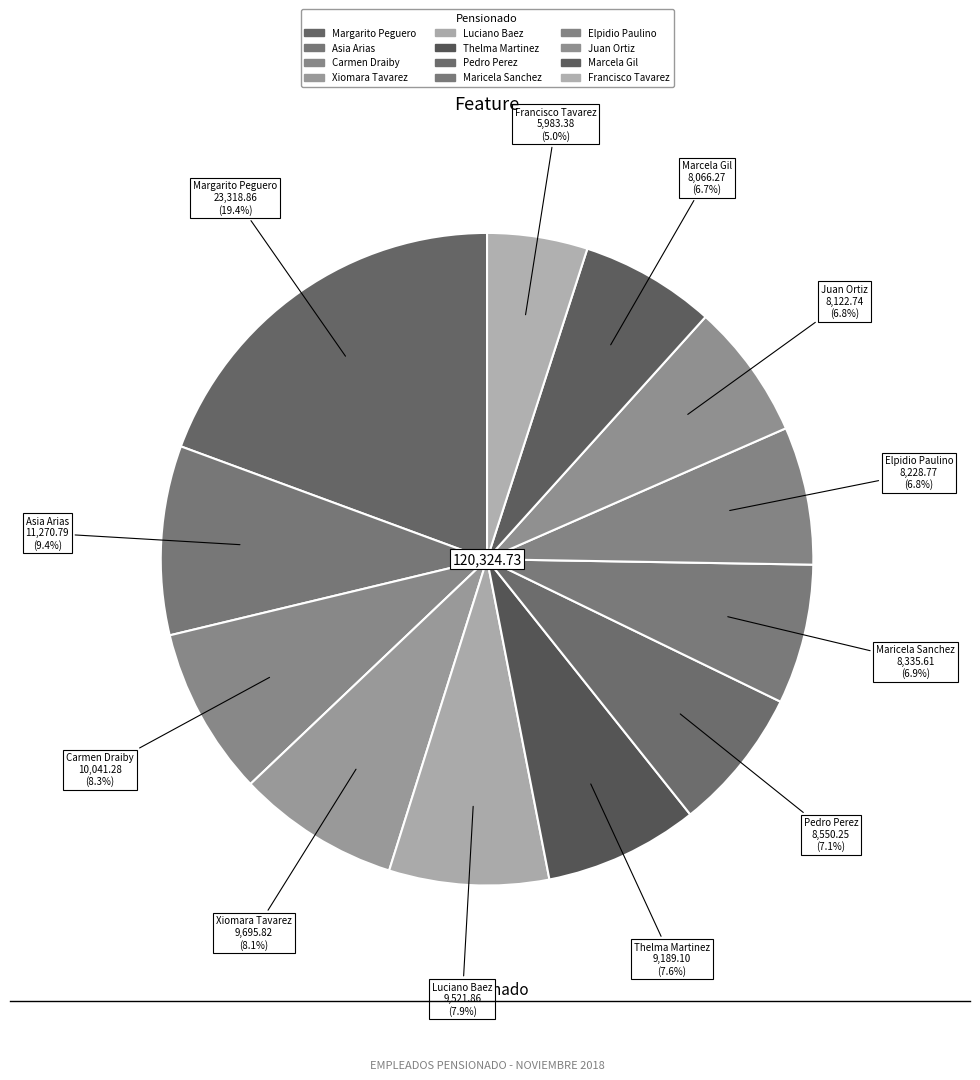

Rank the categories by value from lowest to highest.

Francisco Rosario Tavarez, Marcela Ramona Gil, Juan Ludovino Sanchez Ortiz, Elpidio Balbi Paulino, Maricela Del C De Js Polanco Sanchez, Pedro Ant. Hernandez Perez, Thelma A. Martinez, Luciano Diroche Baez, Xiomara Alt. Moya De Tavarez, Carmen Argentina Suazo Draiby, Asia Margarita Melo Arias, Margarito Maria Jaquez Peguero